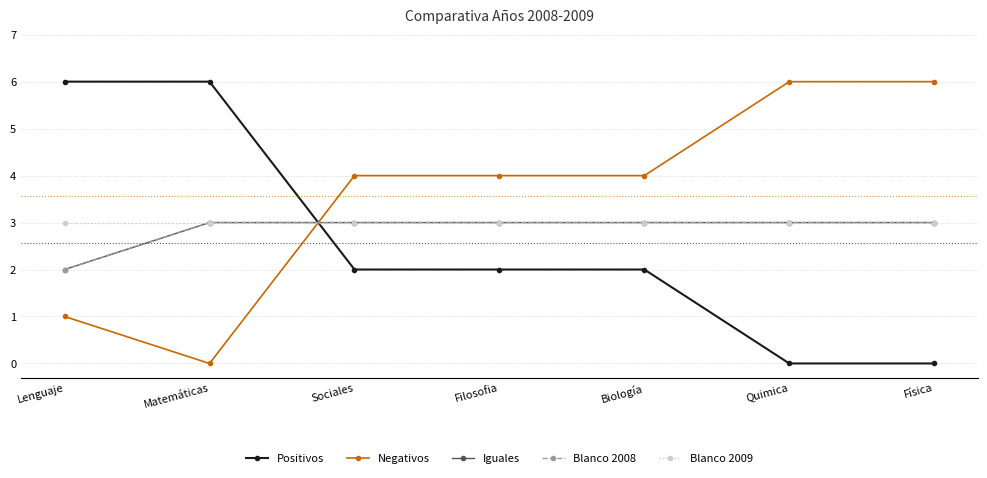

Count the Iguales values in the range 3 to 4.

6